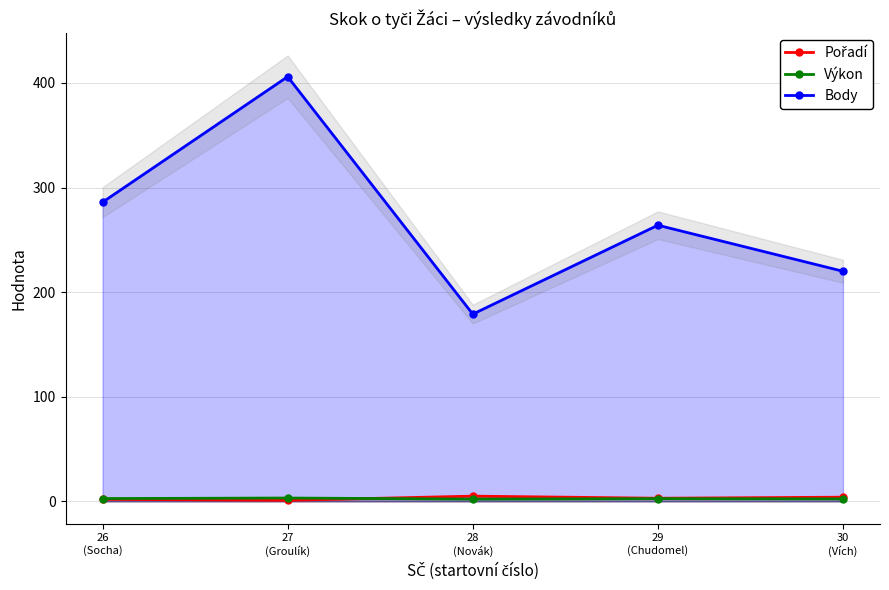

What is the total value across all series at 30
(Vích)?

226.4